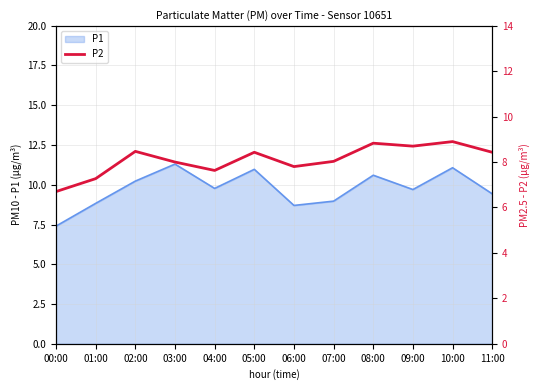

Is it true that P1 equals 5.4 at 07:00?

False